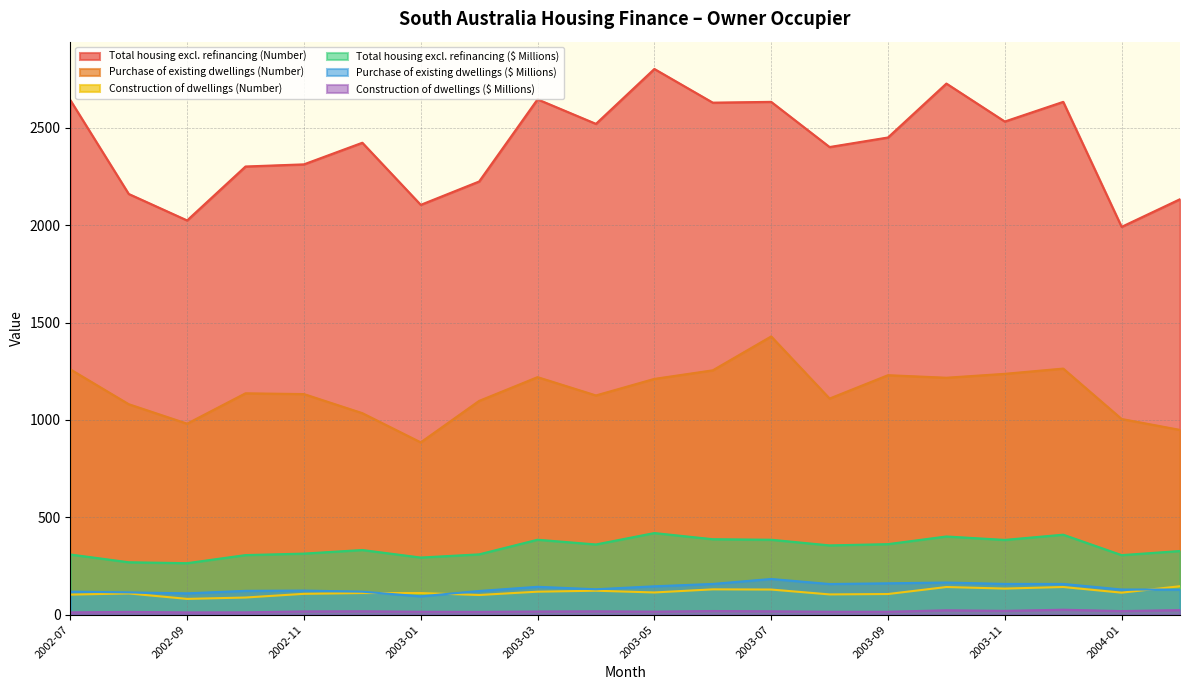

Count the number of data series in this chart.

6